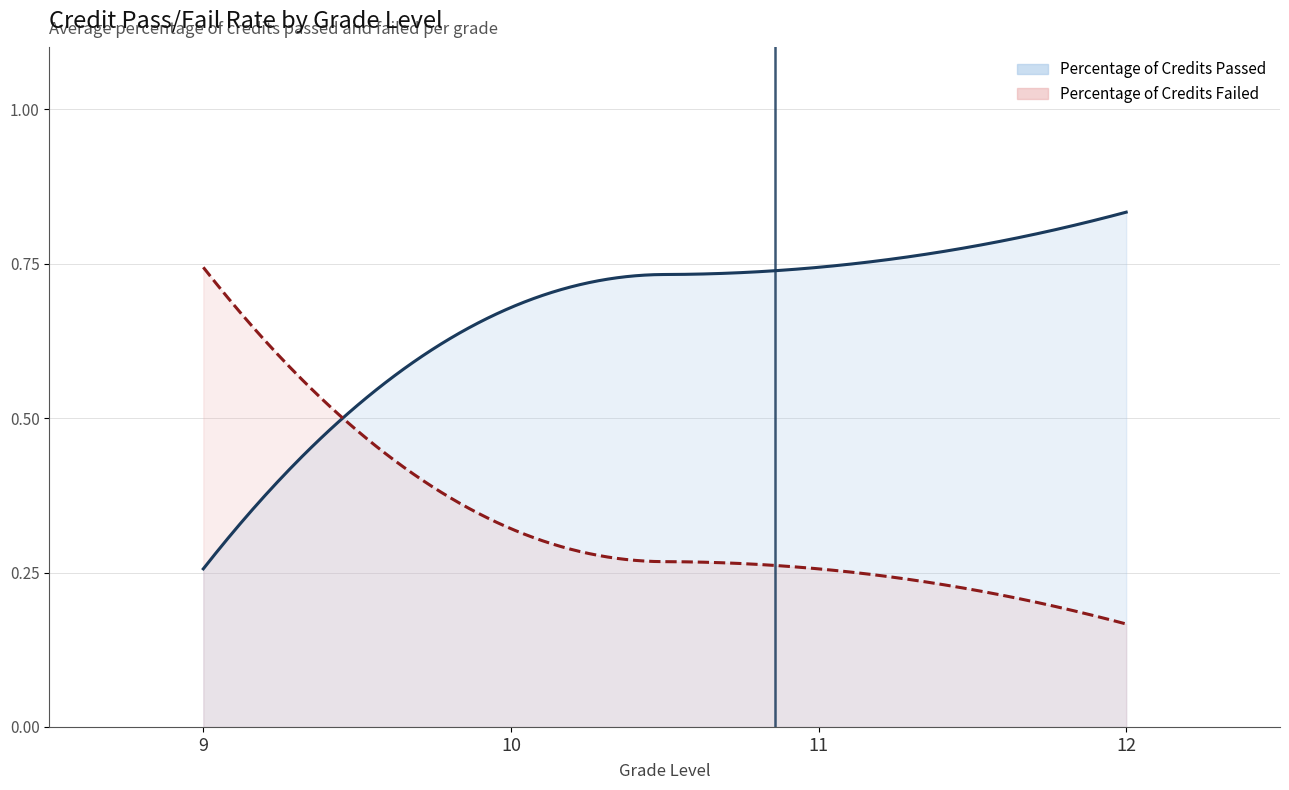

Which category has the lowest value in the Percentage of Credits Passed series?

9